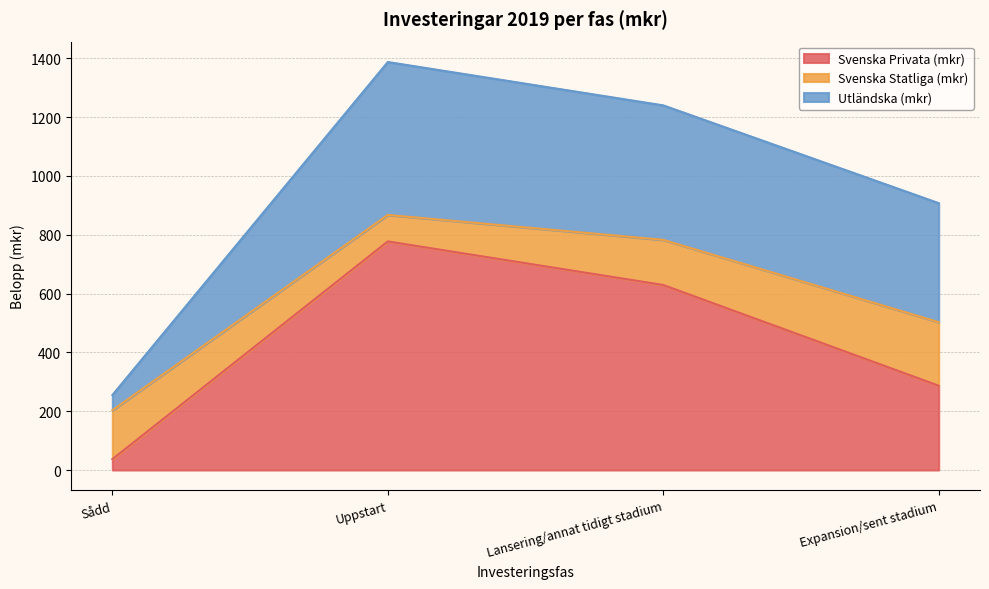

List the labels in order of Svenska Statliga (mkr) value, largest first.

Expansion/sent stadium, Sådd, Lansering/annat tidigt stadium, Uppstart